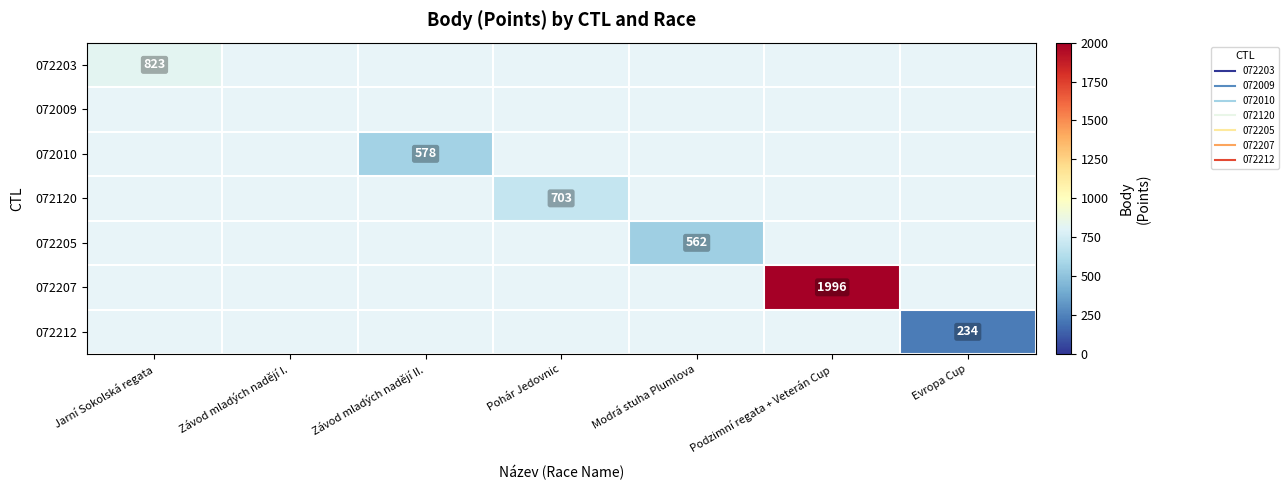

What is the maximum value shown in the chart?

1996.0